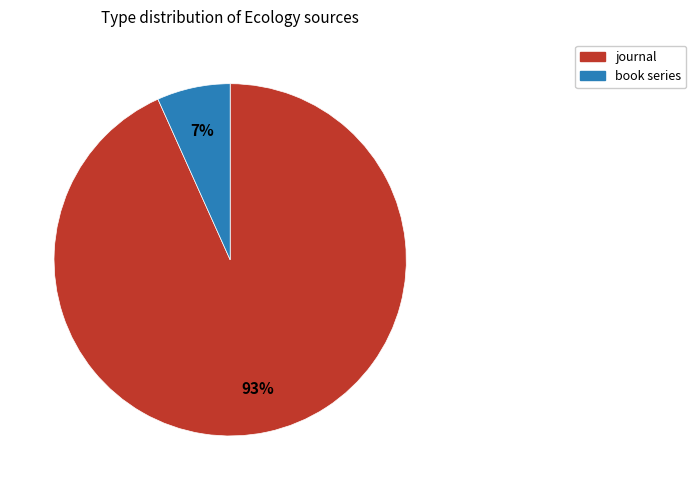

Is there a majority slice in this chart?

Yes